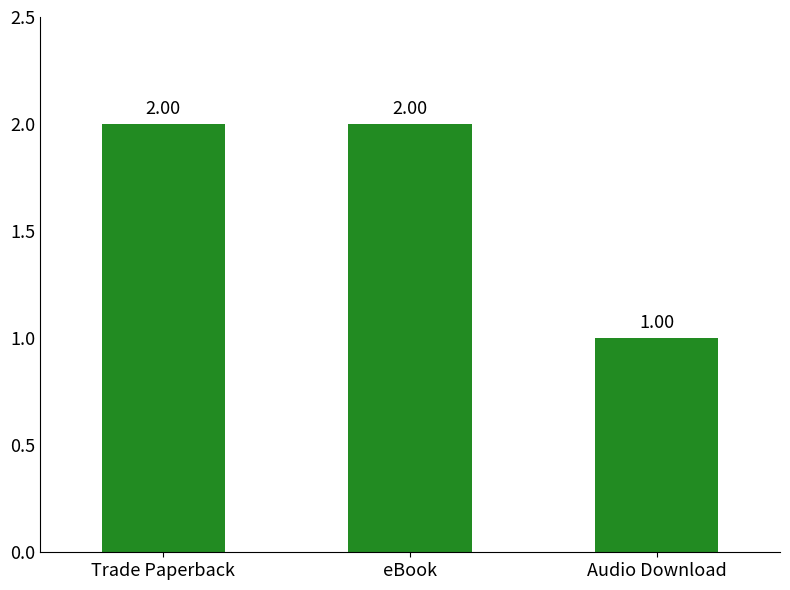

Which category has the lowest value across all series?

Audio Download